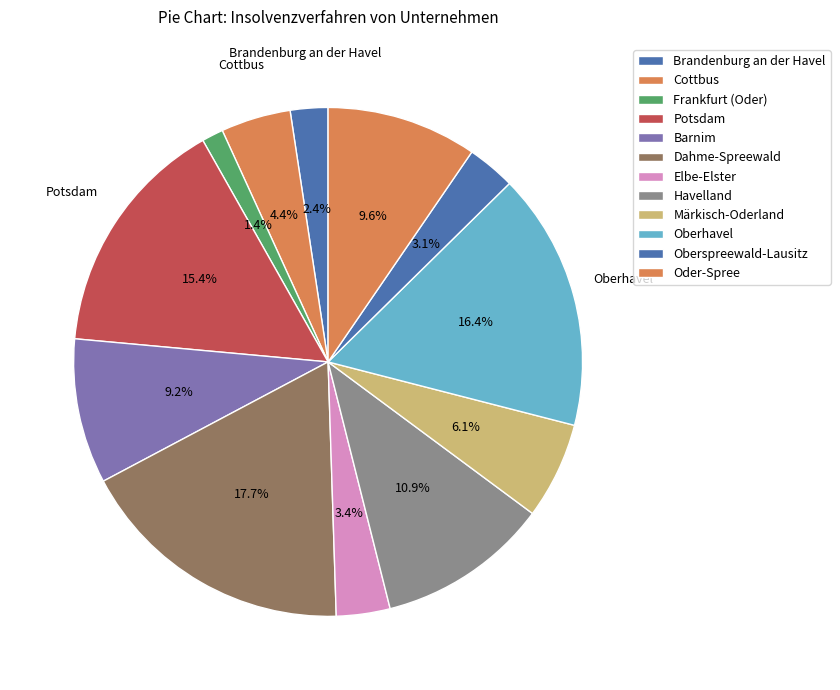

To the nearest percent, what percentage of the pie is Oberhavel?

16%